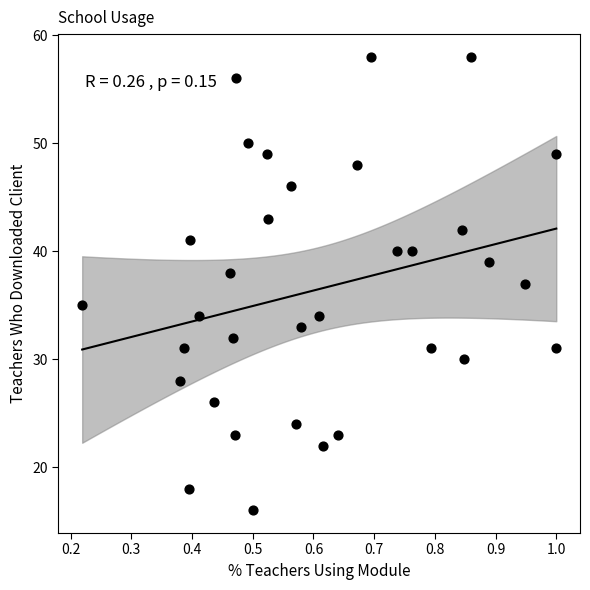

Count the number of points in this scatter plot.

33